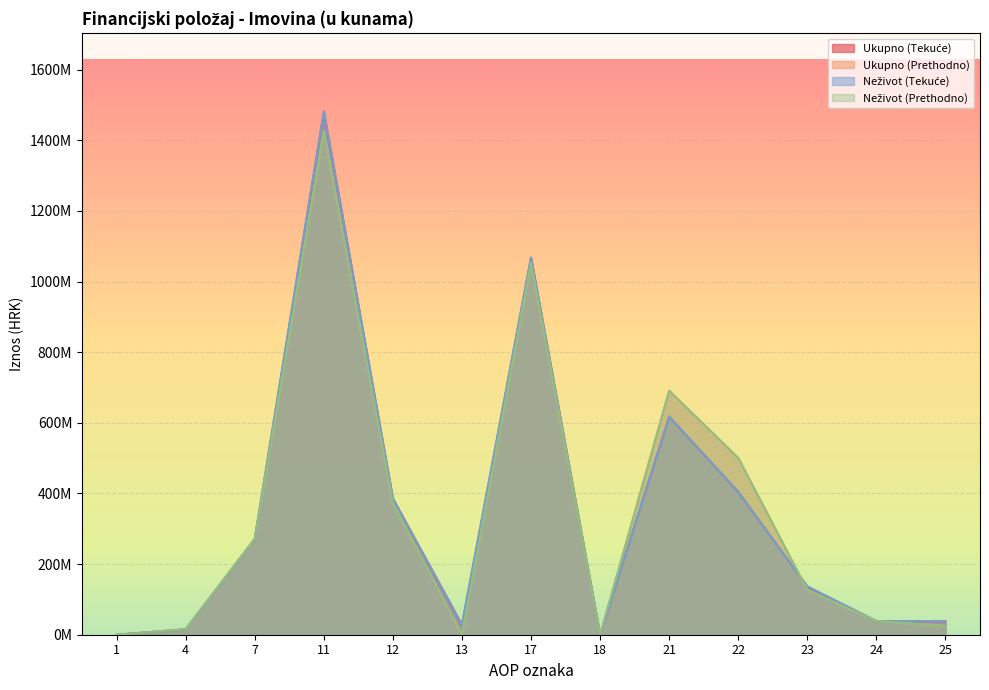

What is the value of the Ukupno (Tekuće) point at the 10th from the left?

404325223.1